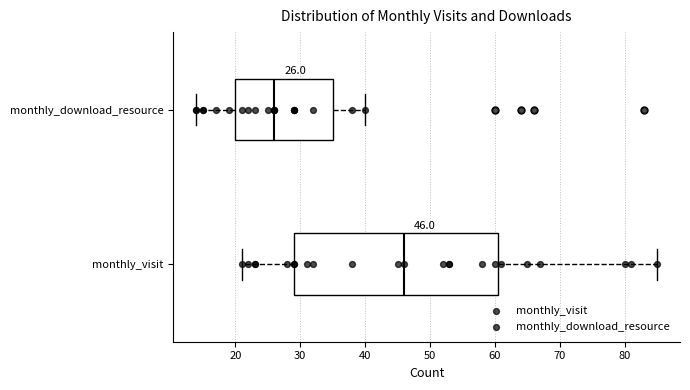

Which box's median line is the furthest to the left?

monthly_download_resource